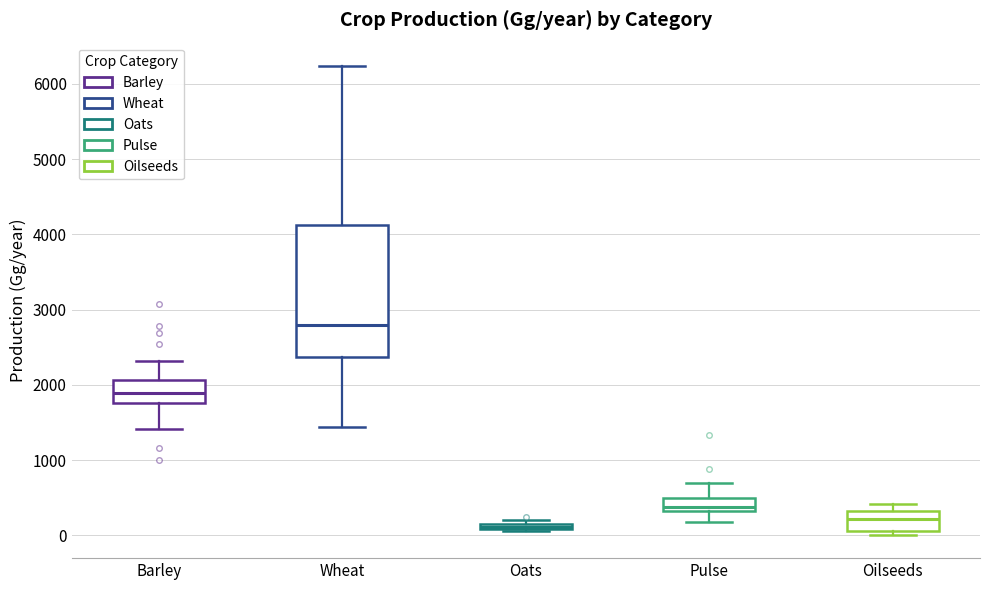

Which box is the tallest, from its lower edge to its upper edge?

Wheat